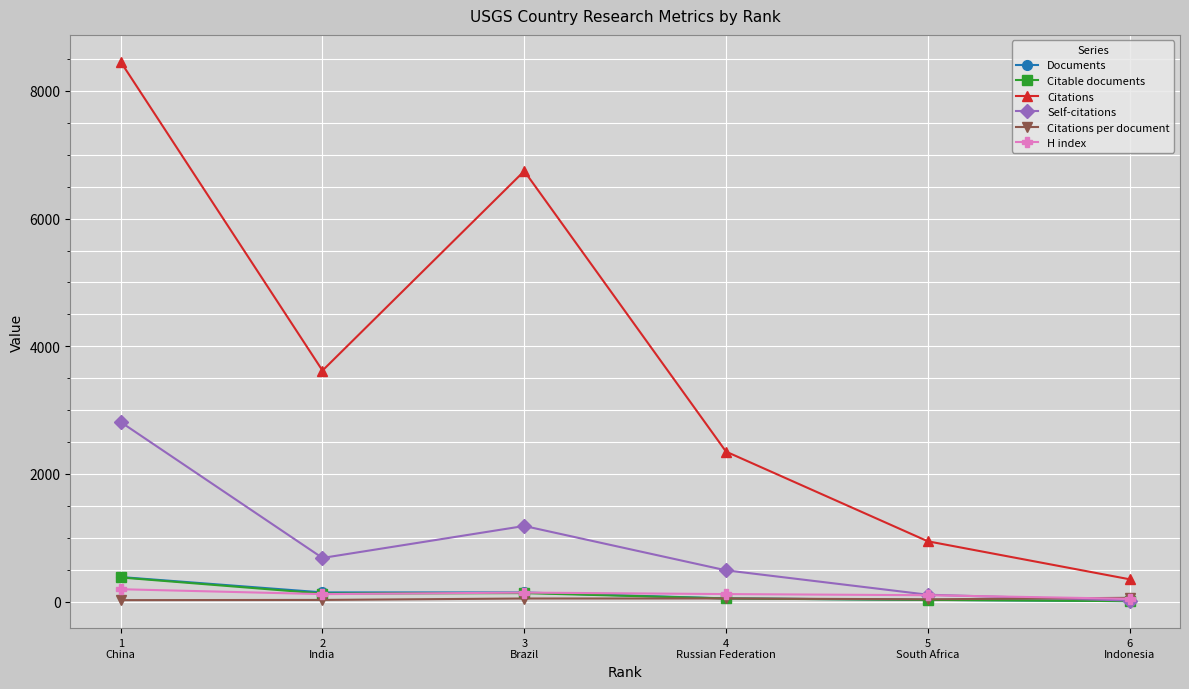

Which series has the largest total across all categories?

Citations